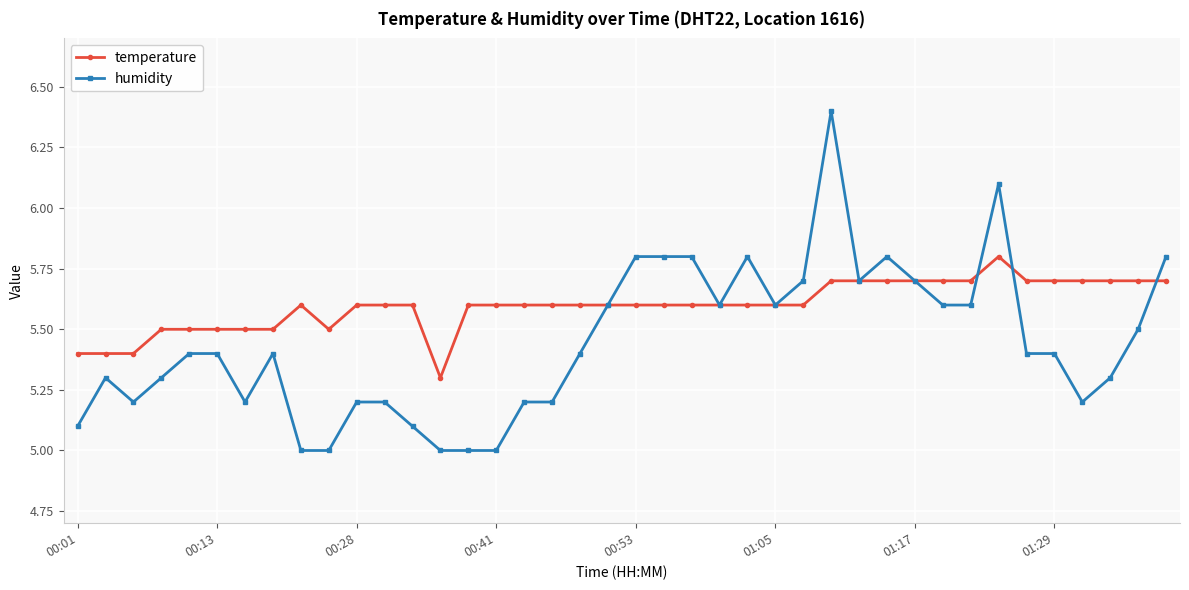

What is the minimum value for humidity?

5.0